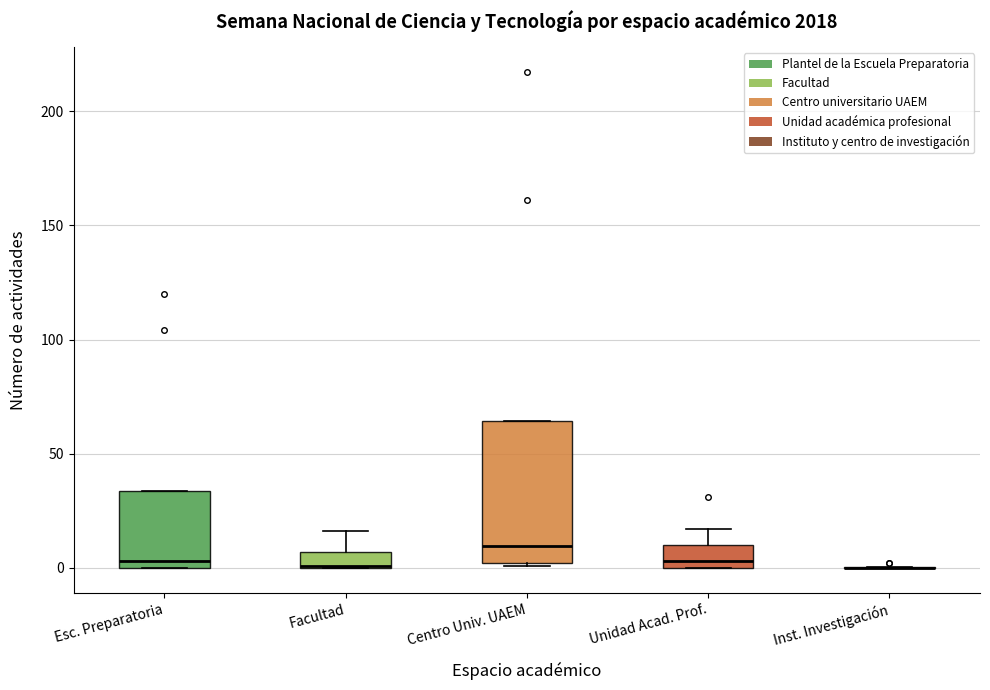

Where is the upper edge of the box for Unidad Acad. Prof. on the y-axis? The values are not printed on the chart, so give them approximately, as read against the axis.

10